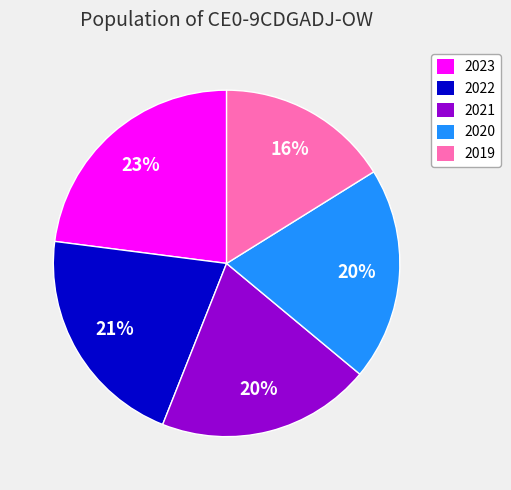

Combined, do 2020 and 2022 account for over 50%?

No